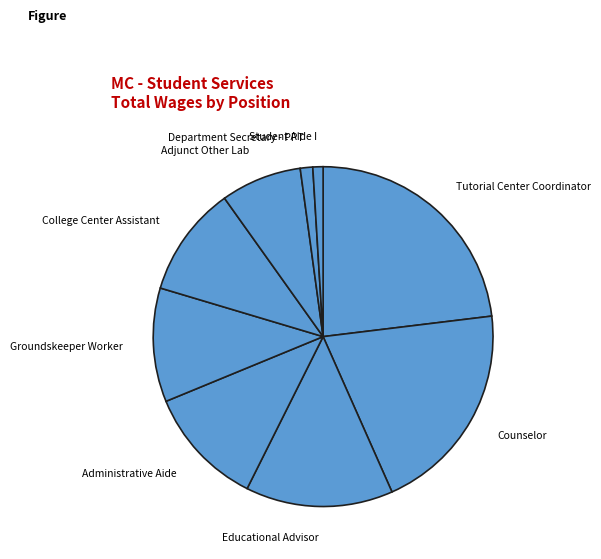

How many slices are in this pie chart?

9